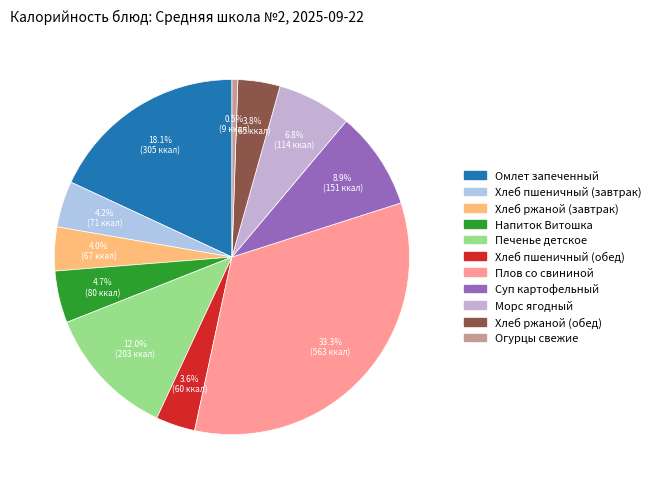

To the nearest percent, what is the difference between the Напиток Витошка and Суп картофельный slice percentages?

4%